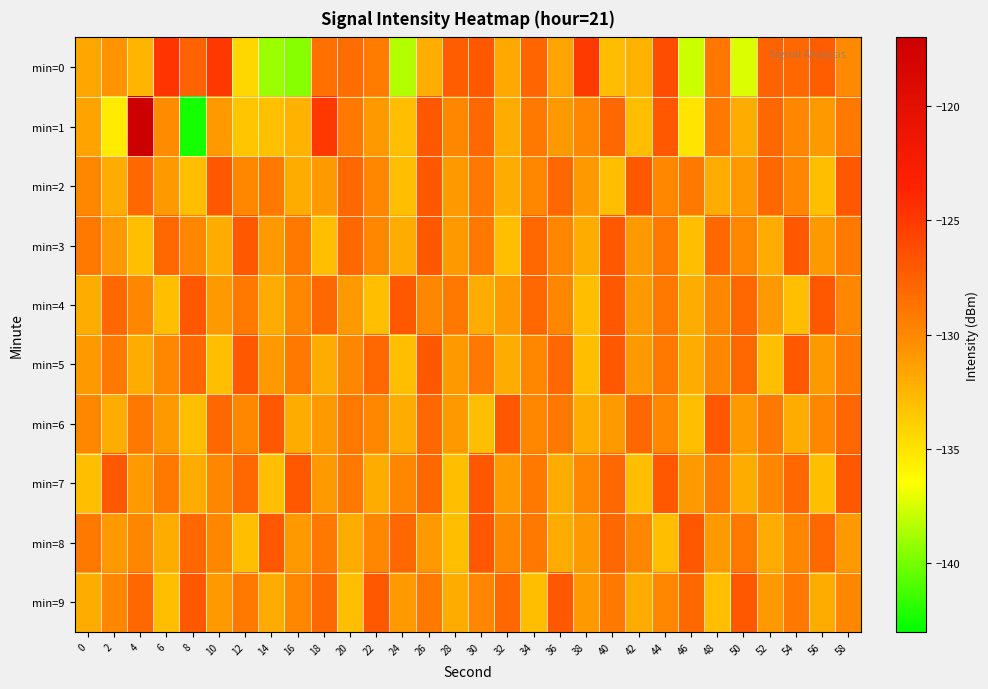

Reading left to right, transcribe all the data shown in this chart.

min=0: 0=-131.7	2=-130.7	4=-132.5	6=-124.7	8=-127.6	10=-124.9	12=-134.3	14=-139.0	16=-139.5	18=-128.5	20=-128.3	22=-129.3	24=-138.4	26=-132.1	28=-127.3	30=-127.0	32=-131.8	34=-127.8	36=-131.6	38=-125.1	40=-132.9	42=-132.3	44=-126.3	46=-137.8	48=-128.9	50=-137.3	52=-127.6	54=-127.9	56=-127.3	58=-130.2
min=1: 0=-131.5	2=-135.5	4=-117.0	6=-130.3	8=-142.5	10=-131.0	12=-133.4	14=-133.1	16=-132.4	18=-125.0	20=-129.0	22=-131.0	24=-133.0	26=-127.0	28=-130.0	30=-128.0	32=-132.0	34=-129.0	36=-131.0	38=-130.0	40=-128.0	42=-133.0	44=-127.0	46=-135.0	48=-129.0	50=-132.0	52=-128.0	54=-130.0	56=-131.0	58=-129.0
min=2: 0=-130.0	2=-132.0	4=-128.0	6=-131.0	8=-133.0	10=-127.0	12=-130.0	14=-129.0	16=-132.0	18=-131.0	20=-128.0	22=-130.0	24=-133.0	26=-127.0	28=-131.0	30=-129.0	32=-132.0	34=-130.0	36=-128.0	38=-131.0	40=-133.0	42=-127.0	44=-130.0	46=-129.0	48=-132.0	50=-131.0	52=-128.0	54=-130.0	56=-133.0	58=-127.0
min=3: 0=-129.0	2=-131.0	4=-133.0	6=-128.0	8=-130.0	10=-132.0	12=-127.0	14=-131.0	16=-129.0	18=-133.0	20=-128.0	22=-130.0	24=-132.0	26=-127.0	28=-131.0	30=-129.0	32=-133.0	34=-128.0	36=-130.0	38=-132.0	40=-127.0	42=-131.0	44=-129.0	46=-133.0	48=-128.0	50=-130.0	52=-132.0	54=-127.0	56=-131.0	58=-129.0
min=4: 0=-132.0	2=-128.0	4=-130.0	6=-133.0	8=-127.0	10=-131.0	12=-129.0	14=-132.0	16=-130.0	18=-128.0	20=-131.0	22=-133.0	24=-127.0	26=-130.0	28=-129.0	30=-132.0	32=-131.0	34=-128.0	36=-130.0	38=-133.0	40=-127.0	42=-131.0	44=-129.0	46=-132.0	48=-130.0	50=-128.0	52=-131.0	54=-133.0	56=-127.0	58=-130.0
min=5: 0=-131.0	2=-129.0	4=-132.0	6=-130.0	8=-128.0	10=-133.0	12=-127.0	14=-131.0	16=-129.0	18=-132.0	20=-130.0	22=-128.0	24=-133.0	26=-127.0	28=-131.0	30=-129.0	32=-132.0	34=-130.0	36=-128.0	38=-133.0	40=-127.0	42=-131.0	44=-129.0	46=-132.0	48=-130.0	50=-128.0	52=-133.0	54=-127.0	56=-131.0	58=-129.0
min=6: 0=-130.0	2=-132.0	4=-129.0	6=-131.0	8=-133.0	10=-128.0	12=-130.0	14=-127.0	16=-132.0	18=-131.0	20=-129.0	22=-130.0	24=-132.0	26=-128.0	28=-131.0	30=-133.0	32=-127.0	34=-130.0	36=-129.0	38=-132.0	40=-131.0	42=-128.0	44=-130.0	46=-133.0	48=-127.0	50=-131.0	52=-129.0	54=-132.0	56=-130.0	58=-128.0
min=7: 0=-133.0	2=-127.0	4=-131.0	6=-129.0	8=-132.0	10=-130.0	12=-128.0	14=-133.0	16=-127.0	18=-131.0	20=-129.0	22=-132.0	24=-130.0	26=-128.0	28=-133.0	30=-127.0	32=-131.0	34=-129.0	36=-132.0	38=-130.0	40=-128.0	42=-133.0	44=-127.0	46=-131.0	48=-129.0	50=-132.0	52=-130.0	54=-128.0	56=-133.0	58=-127.0
min=8: 0=-129.0	2=-131.0	4=-130.0	6=-132.0	8=-128.0	10=-130.0	12=-133.0	14=-127.0	16=-131.0	18=-129.0	20=-132.0	22=-130.0	24=-128.0	26=-131.0	28=-133.0	30=-127.0	32=-130.0	34=-129.0	36=-132.0	38=-131.0	40=-128.0	42=-130.0	44=-133.0	46=-127.0	48=-131.0	50=-129.0	52=-132.0	54=-130.0	56=-128.0	58=-131.0
min=9: 0=-132.0	2=-130.0	4=-128.0	6=-133.0	8=-127.0	10=-131.0	12=-129.0	14=-132.0	16=-130.0	18=-128.0	20=-133.0	22=-127.0	24=-131.0	26=-129.0	28=-132.0	30=-130.0	32=-128.0	34=-133.0	36=-127.0	38=-131.0	40=-129.0	42=-132.0	44=-130.0	46=-128.0	48=-133.0	50=-127.0	52=-131.0	54=-129.0	56=-132.0	58=-130.0